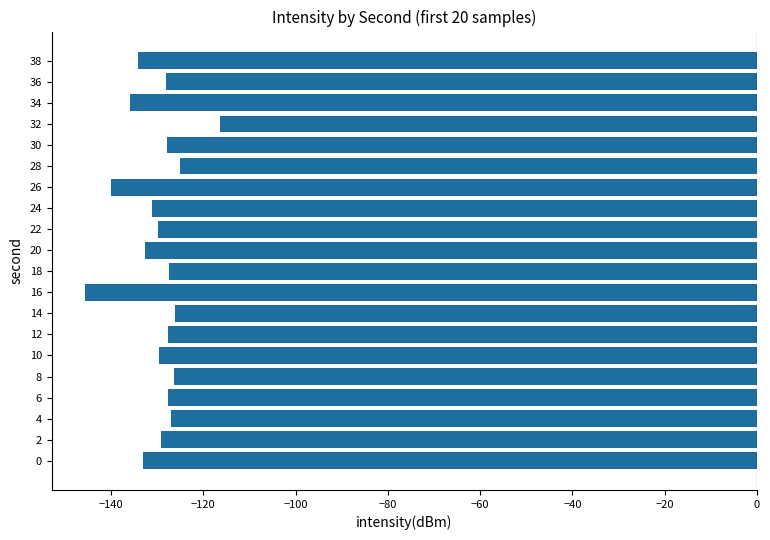

What is the sum of all values?

-2600.5